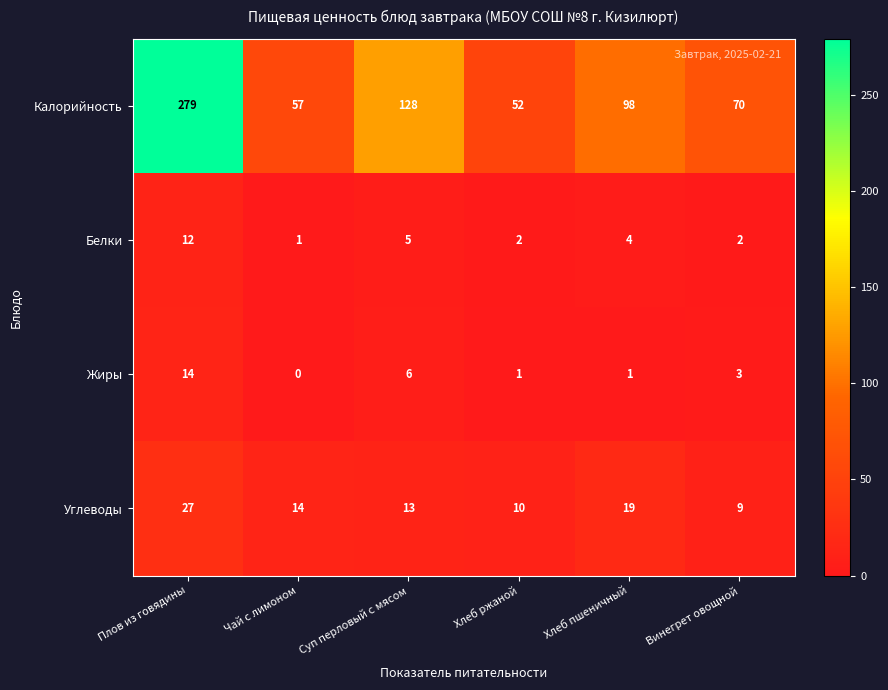

What is the difference between the second highest and minimum values in the Калорийность series?

76